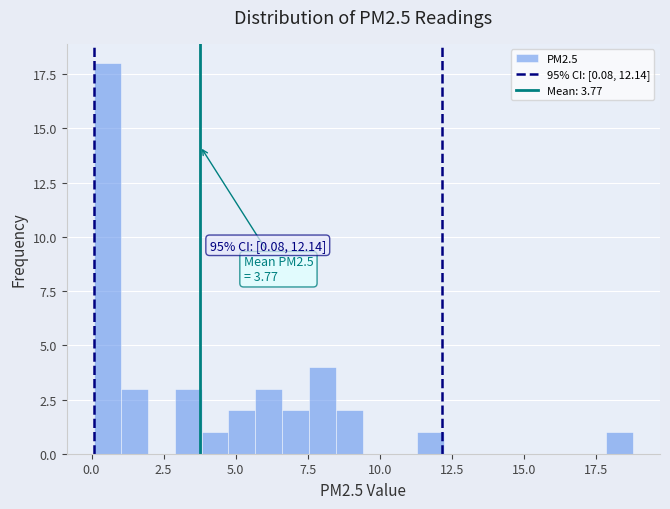

Read against the x-axis, roughly where is the centre of the tallest bar?

0.5